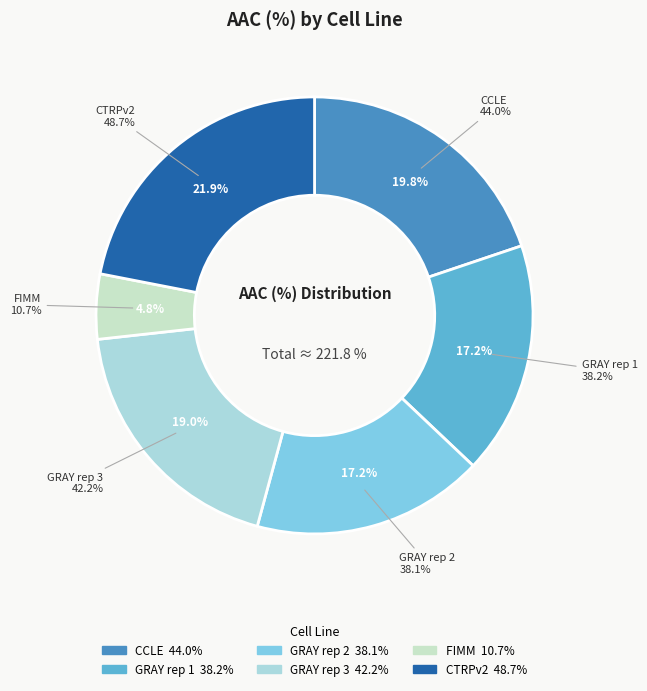

To the nearest percent, what is the average slice percentage?

17%